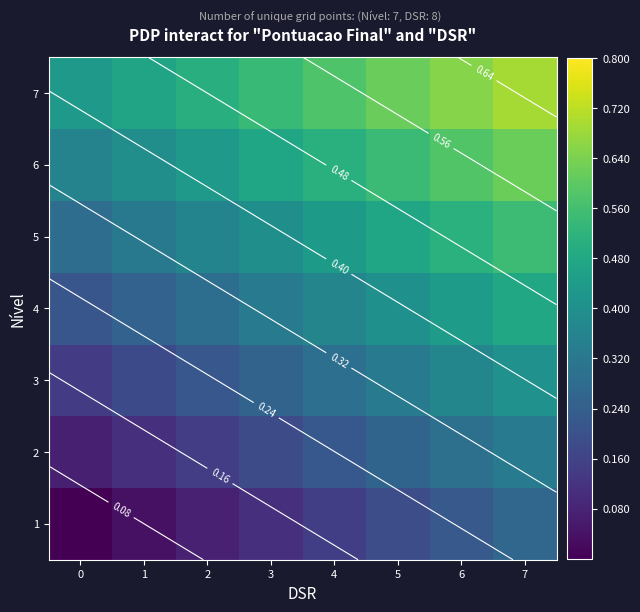

List the labels in order of 2 value, largest first.

7, 6, 5, 4, 3, 2, 1, 0